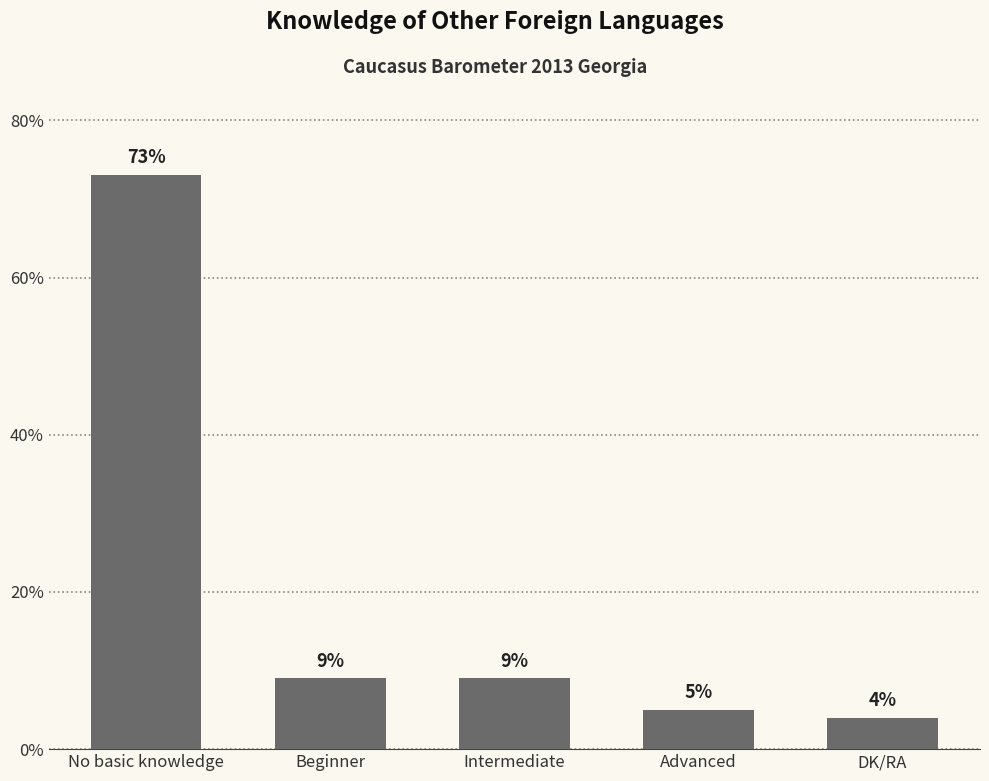

Does the chart contain stacked bars?

No